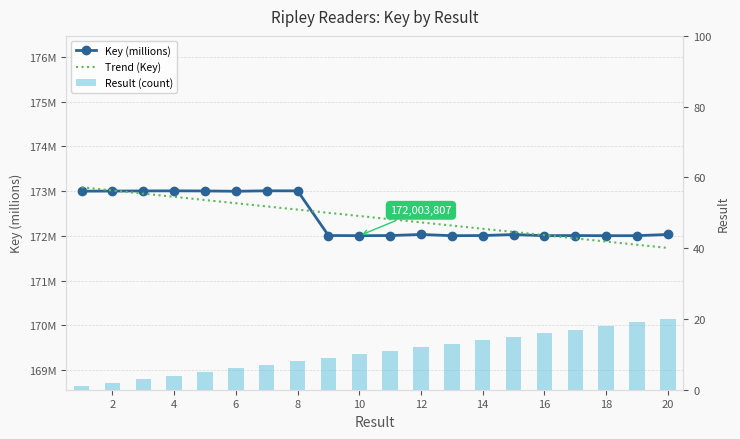

Which series has the widest spread of values?

Result (count)